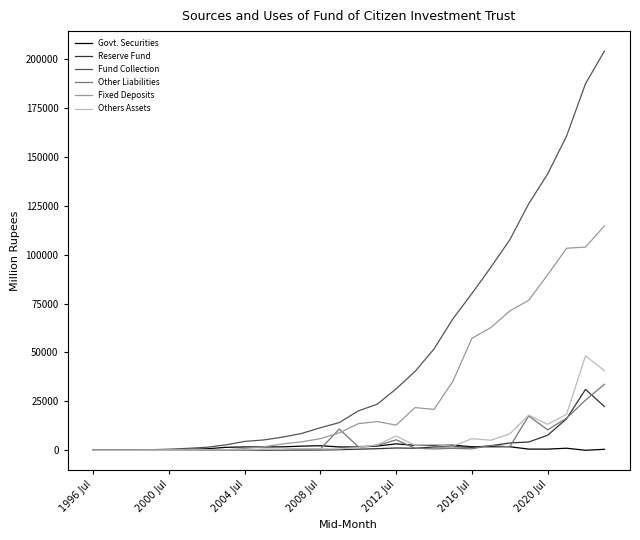

Which series has the largest range (max minus min)?

Fund Collection